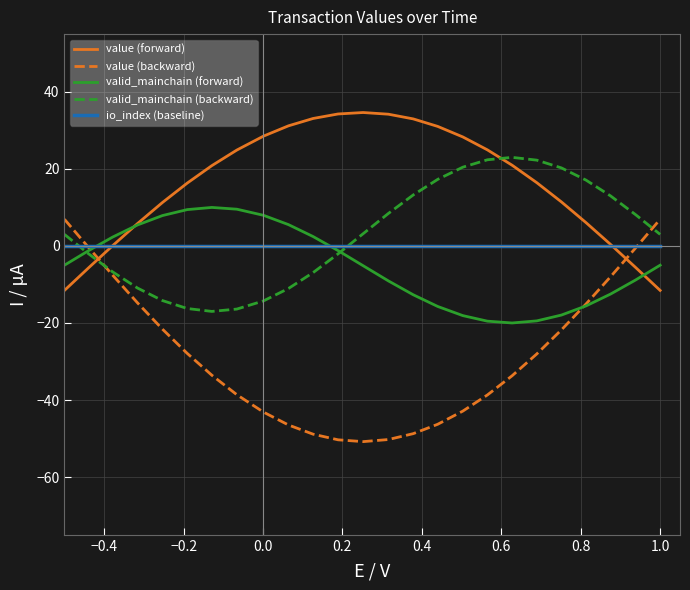

What is the maximum value for value (backward)?

6.9